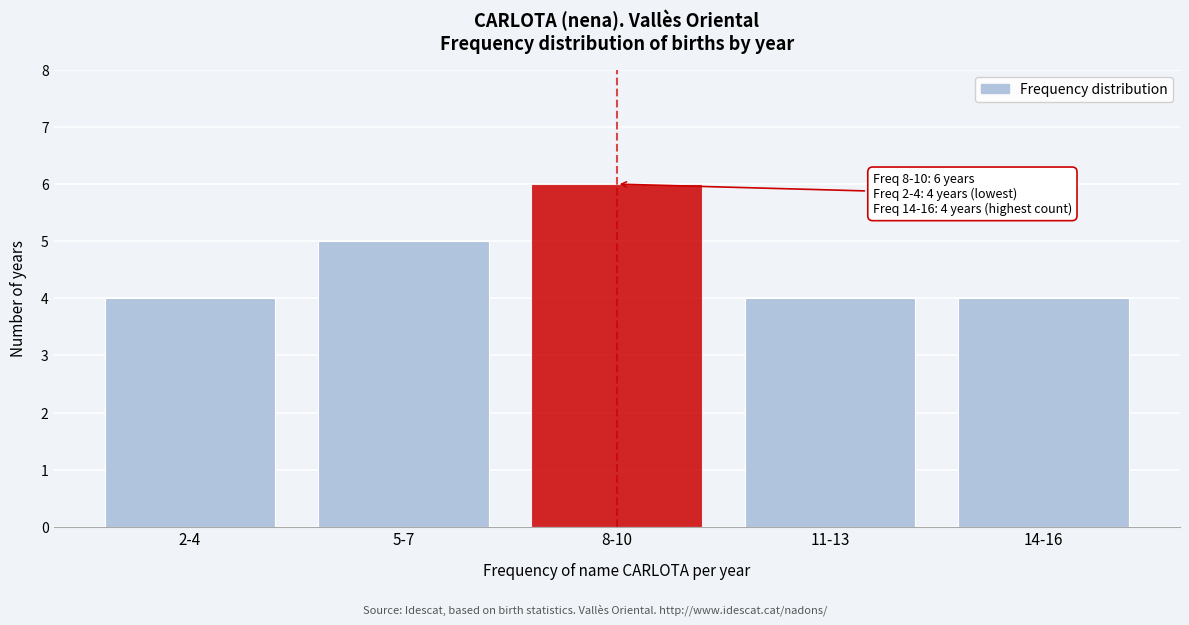

Reading left to right, transcribe all the data shown in this chart.

4	5	6	4	4